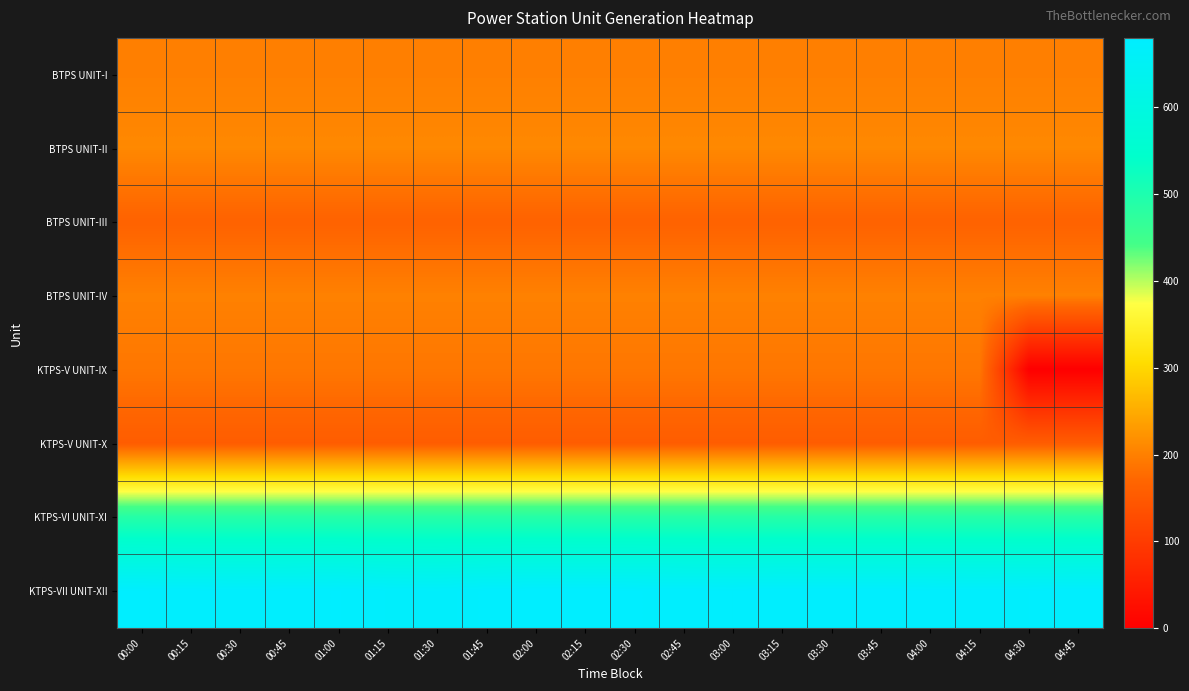

Between 04:00 and 04:45, which series saw the biggest shift?

KTPS-V UNIT-IX